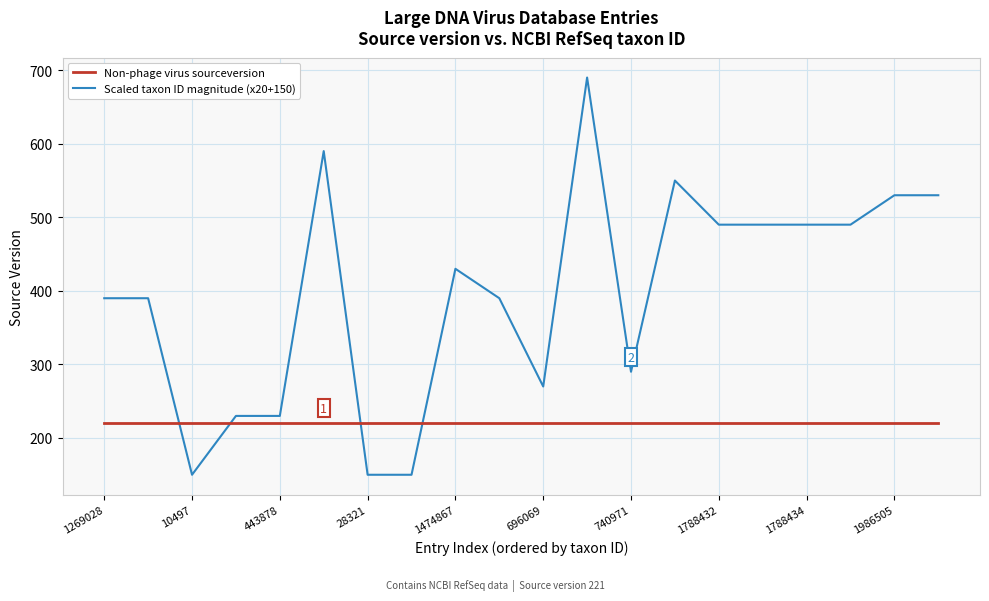

List the series in order of their peak value, lowest first.

Non-phage virus sourceversion, Scaled taxon ID magnitude (x20+150)